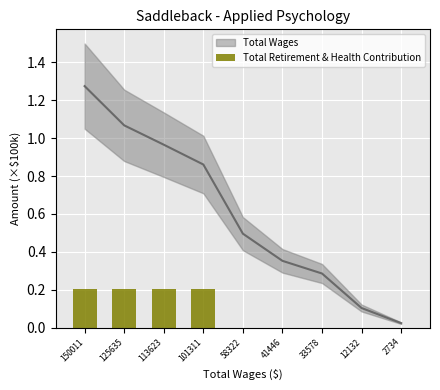

The value at 58322 is 0.0. True or false?

True